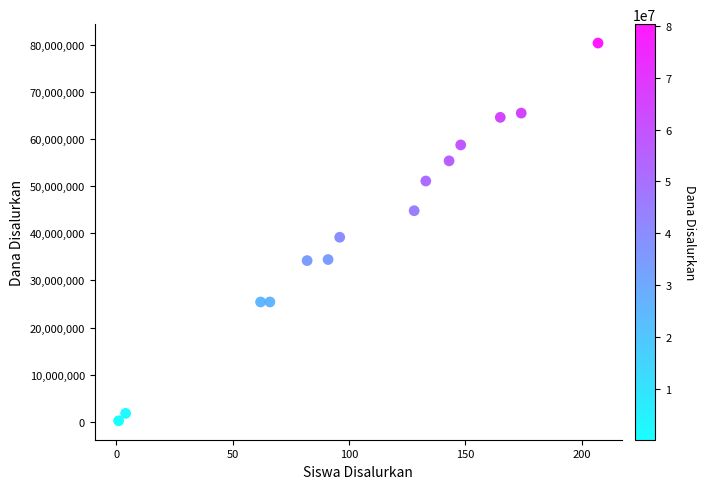

What Y value in the scatter plot is closest to 40275000?

39150000